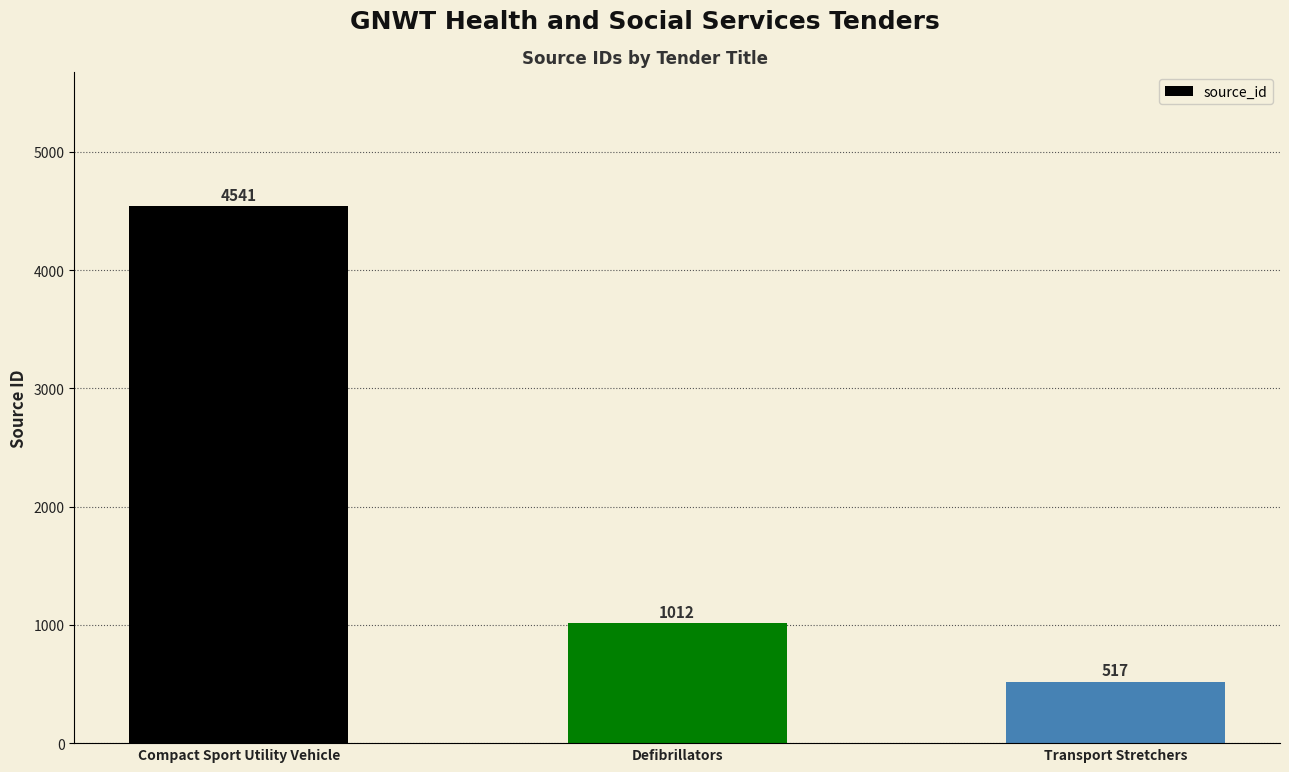

What is the greatest value displayed?

4541